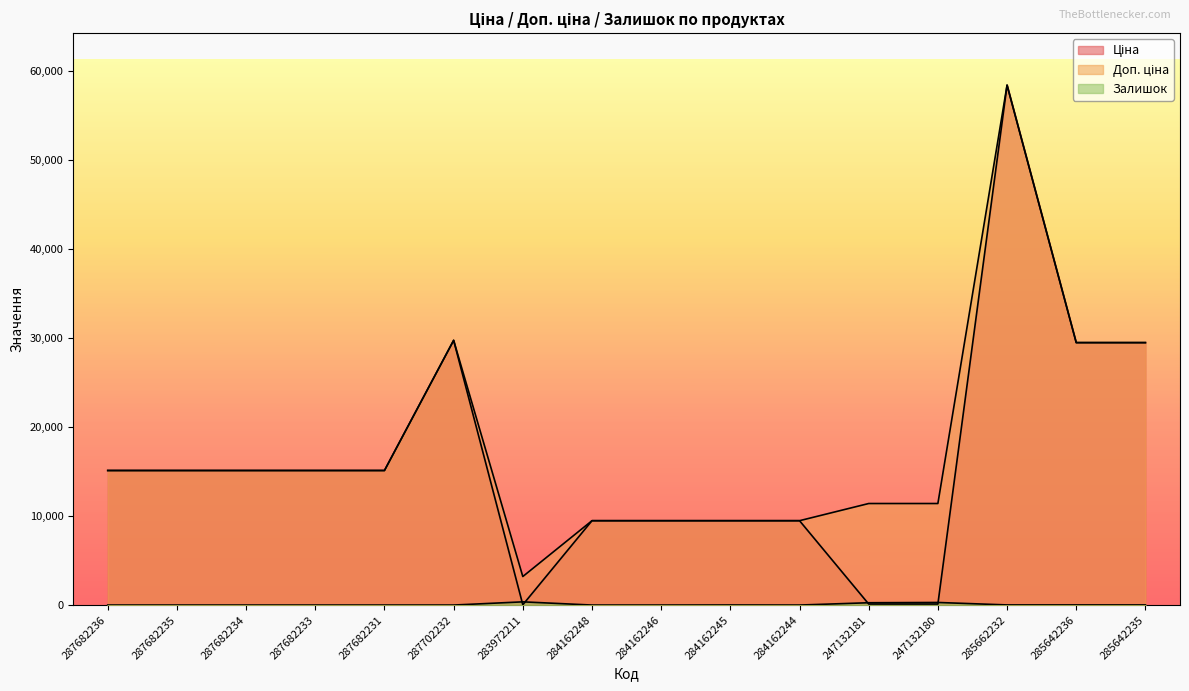

List the series in order of their peak value, lowest first.

Залишок, Ціна, Доп. ціна